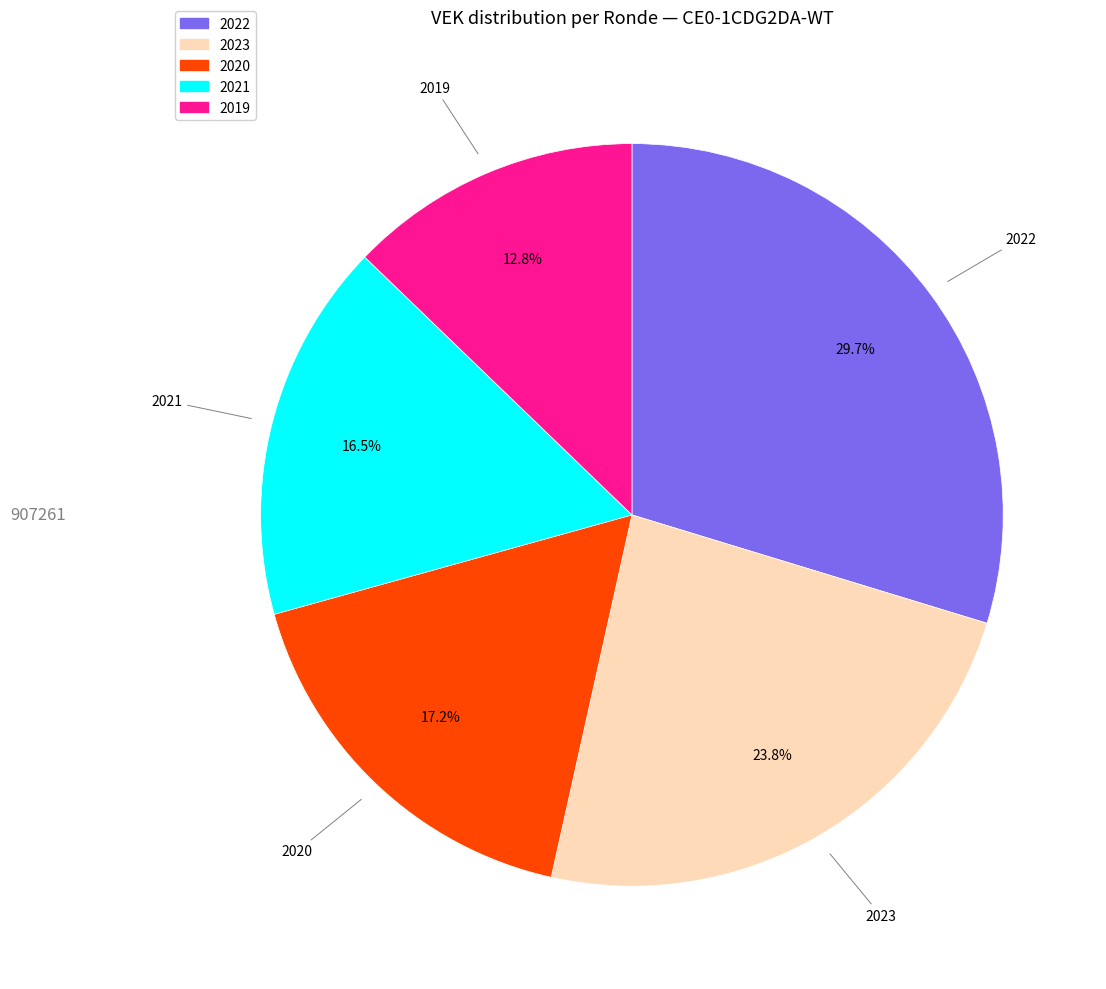

Is there any slice that represents more than half of the pie?

No